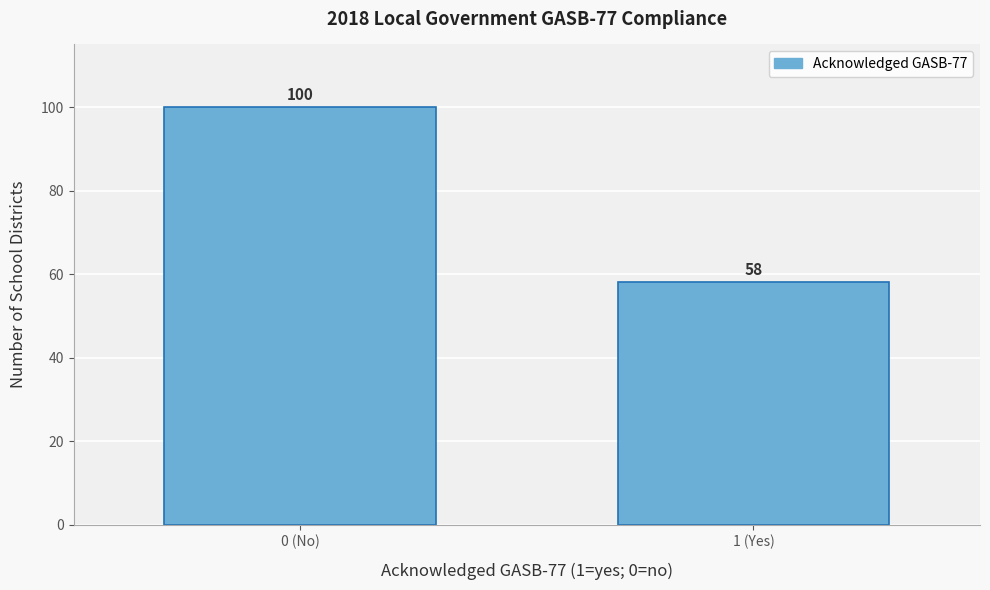

Reading left to right, what are all the values shown in this chart?

100	58